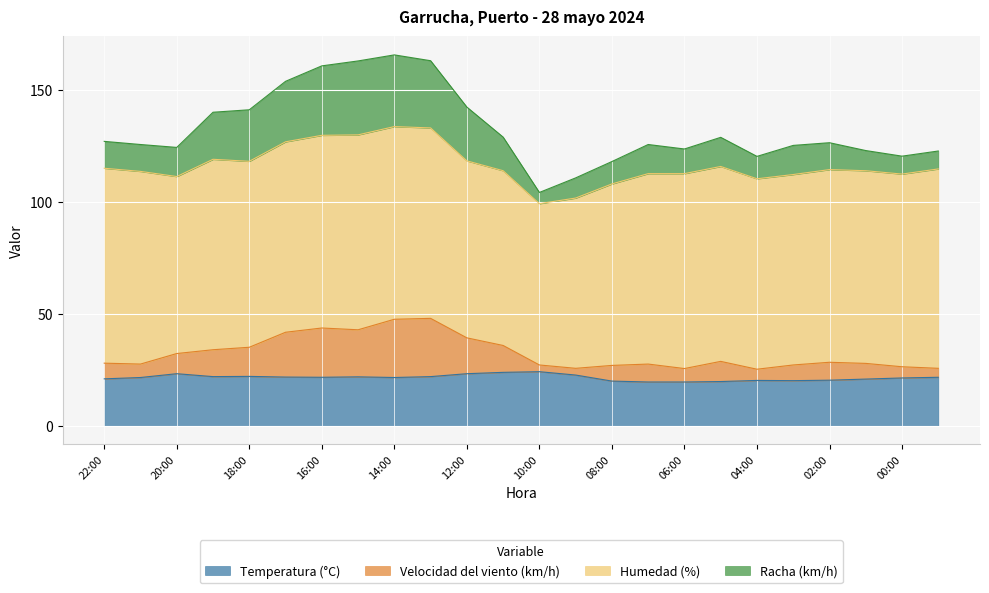

Is it true that Velocidad del viento (km/h) equals 53.9 at 18:00?

False